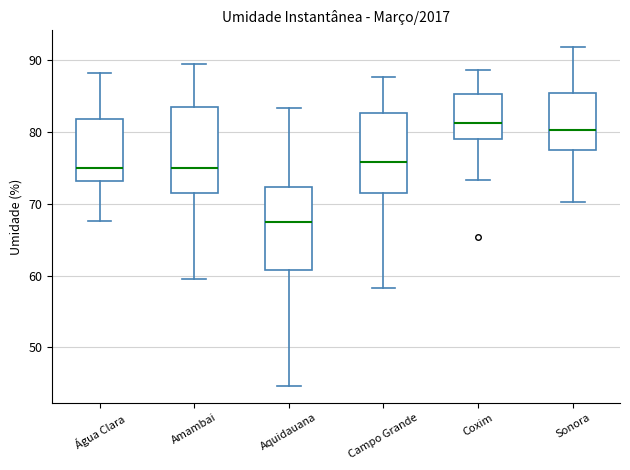

Reading left to right, transcribe this box plot: for each box, give where its median line is, the range the box spans, and where its two whiskers end, as read against the y-axis. The values are not printed on the chart, so give them approximately, as read against the axis.

Água Clara: median 75, box 73 to 82, whiskers 68 to 88
Amambai: median 75, box 72 to 83, whiskers 60 to 90
Aquidauana: median 67, box 61 to 72, whiskers 45 to 83
Campo Grande: median 76, box 71 to 83, whiskers 58 to 88
Coxim: median 81, box 79 to 85, whiskers 73 to 89
Sonora: median 80, box 78 to 85, whiskers 70 to 92